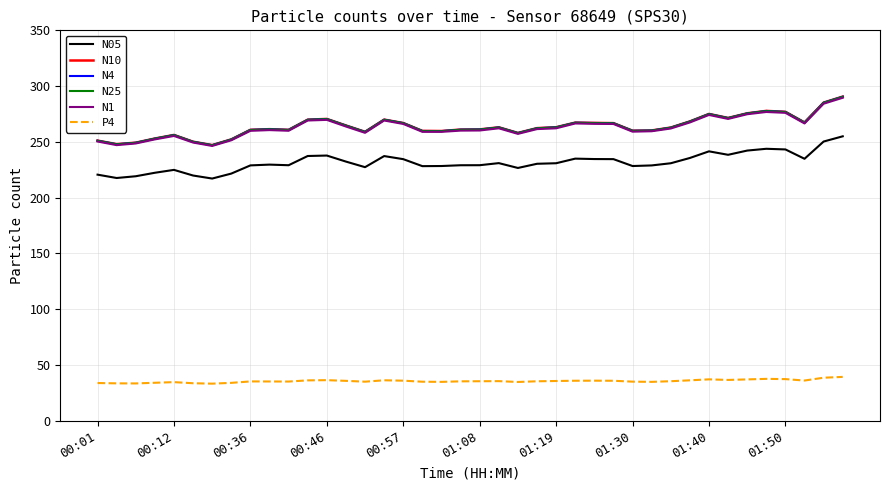

Which series has the widest spread of values?

N10